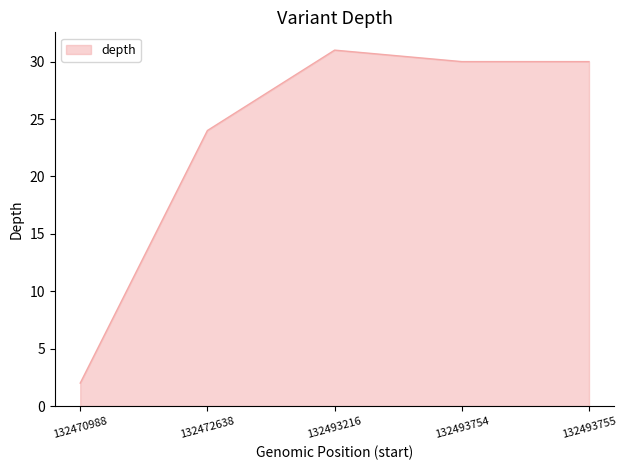

At which category does the chart reach its peak across all series?

132493216